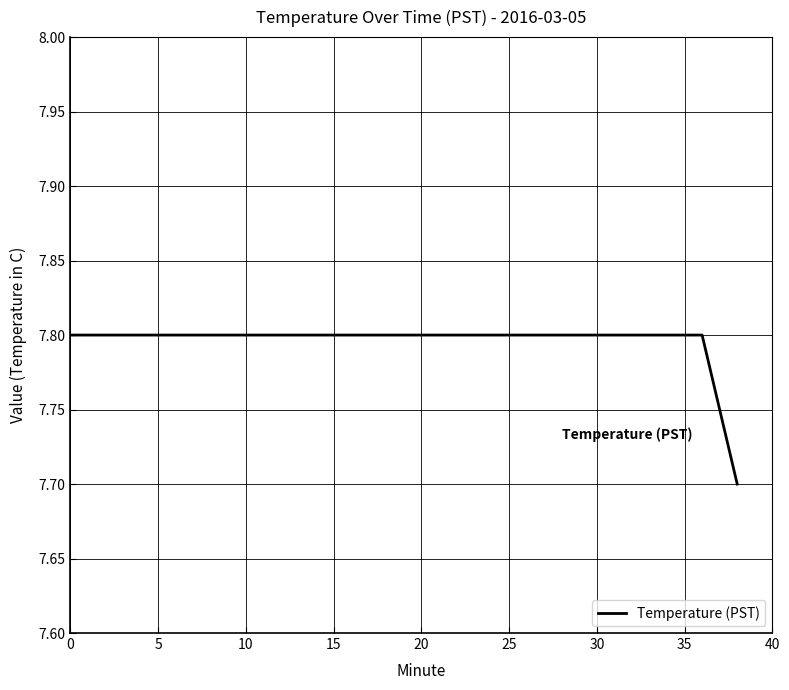

What is the greatest value displayed?

7.8